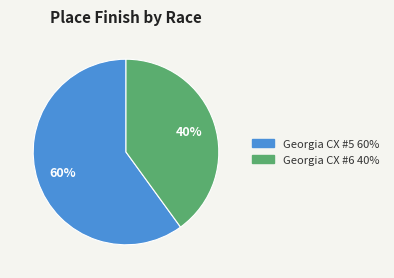

True or false: Georgia CX #6 accounts for 40% of the total.

True